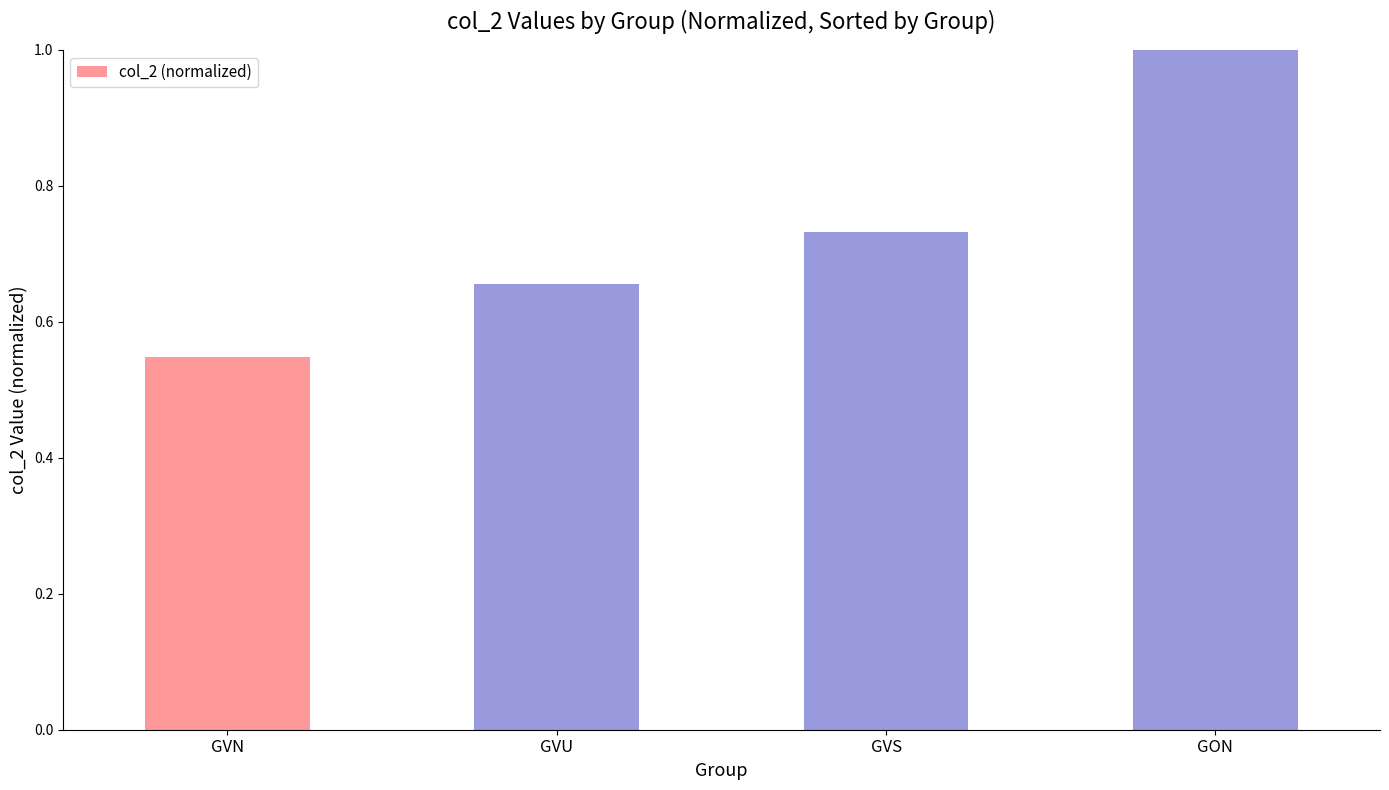

Is it true that the value at GVN is 0.2?

False